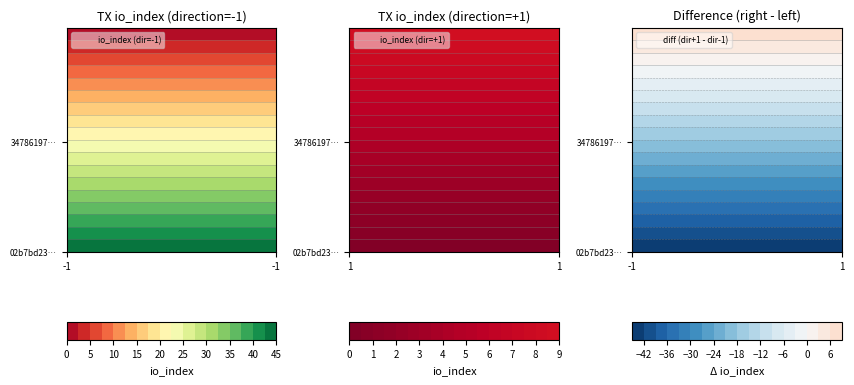

What is the difference between the maximum and minimum values in the 34786197ed496e519fc56b73580648e74544343 series?

8